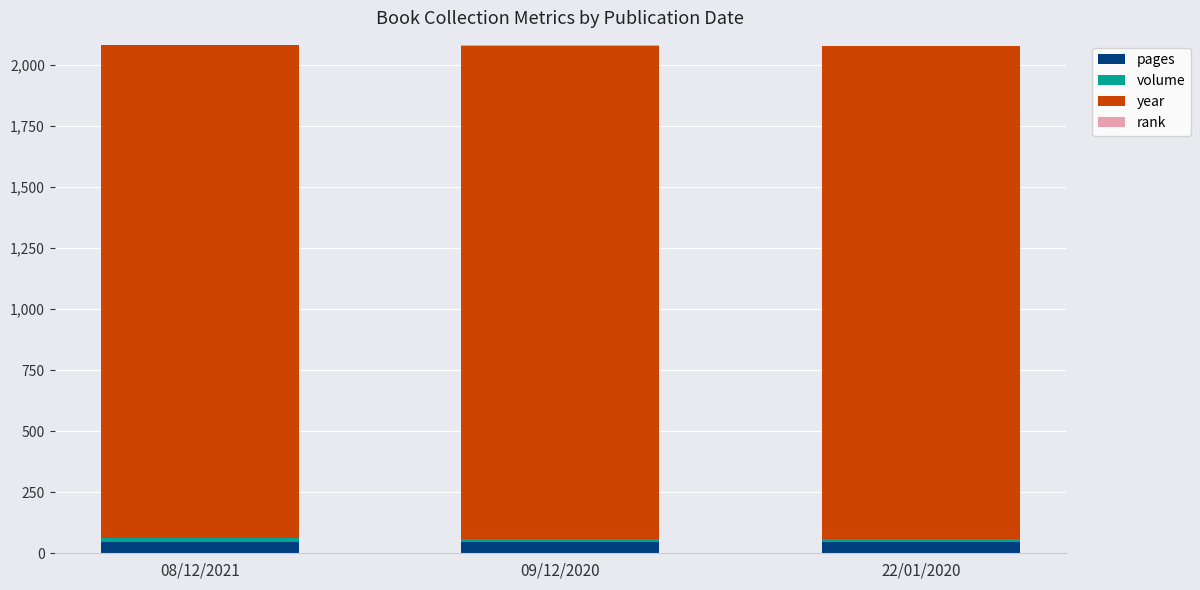

The pages series shows 48 at 09/12/2020. True or false?

True